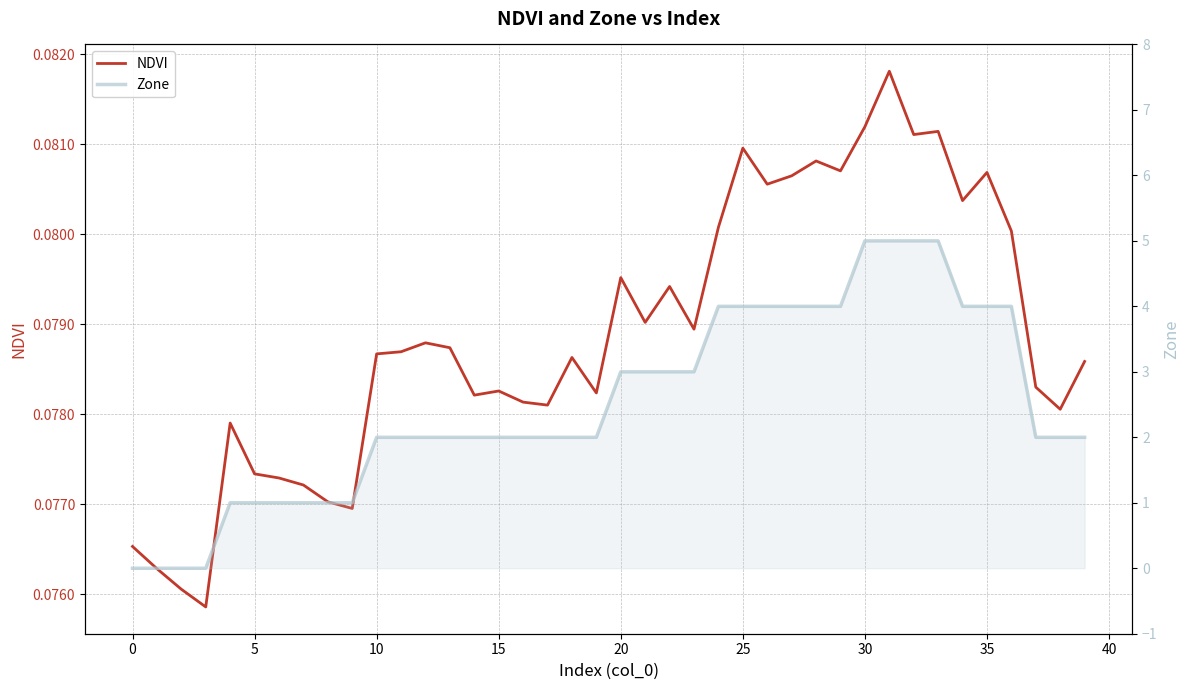

Is it true that NDVI equals 0.1 at 32?

True